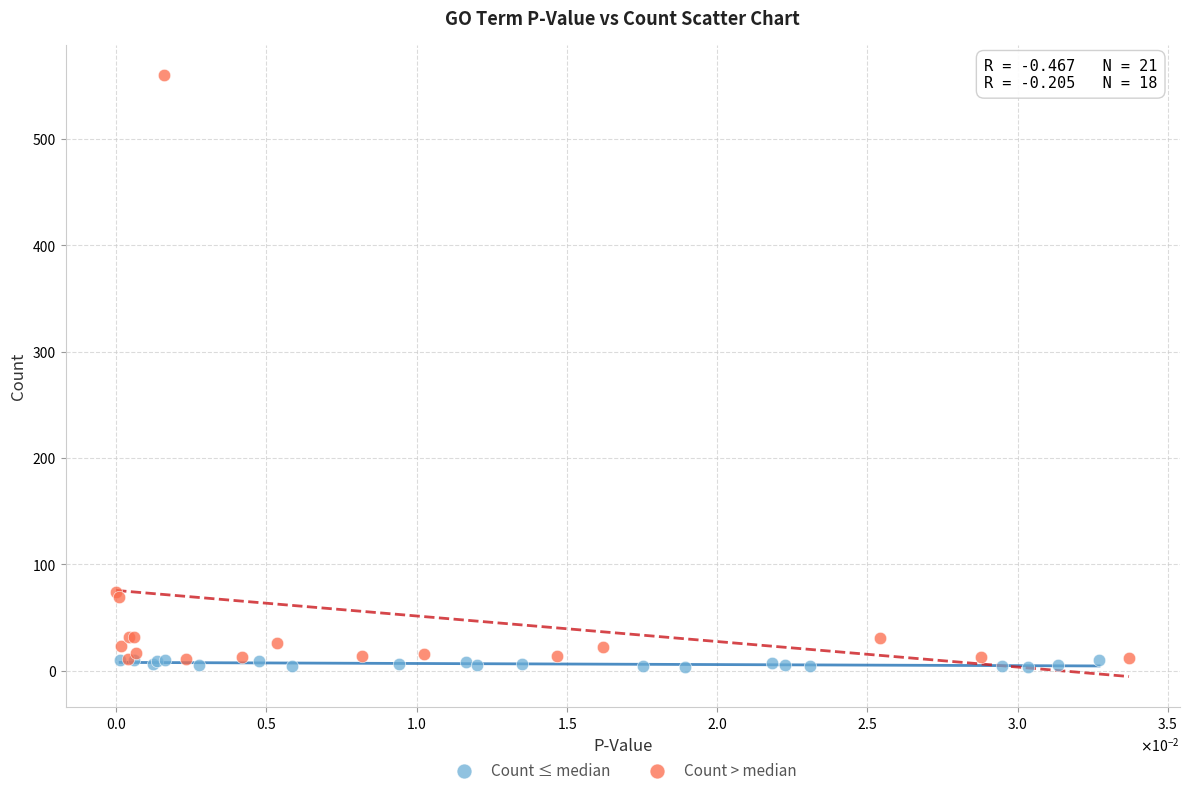

Which series has the largest Y range (max minus min)?

Count > median